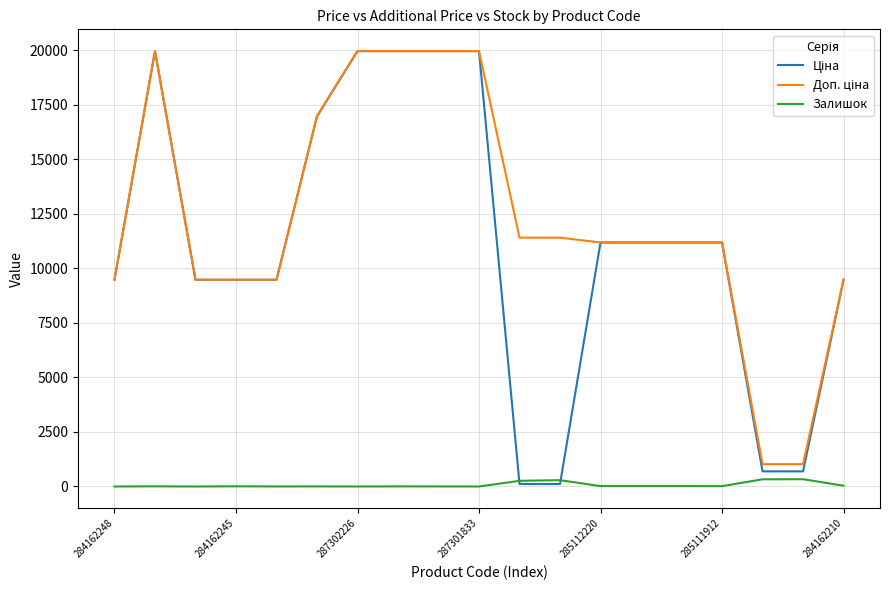

What is the maximum value shown in the chart?

19964.2